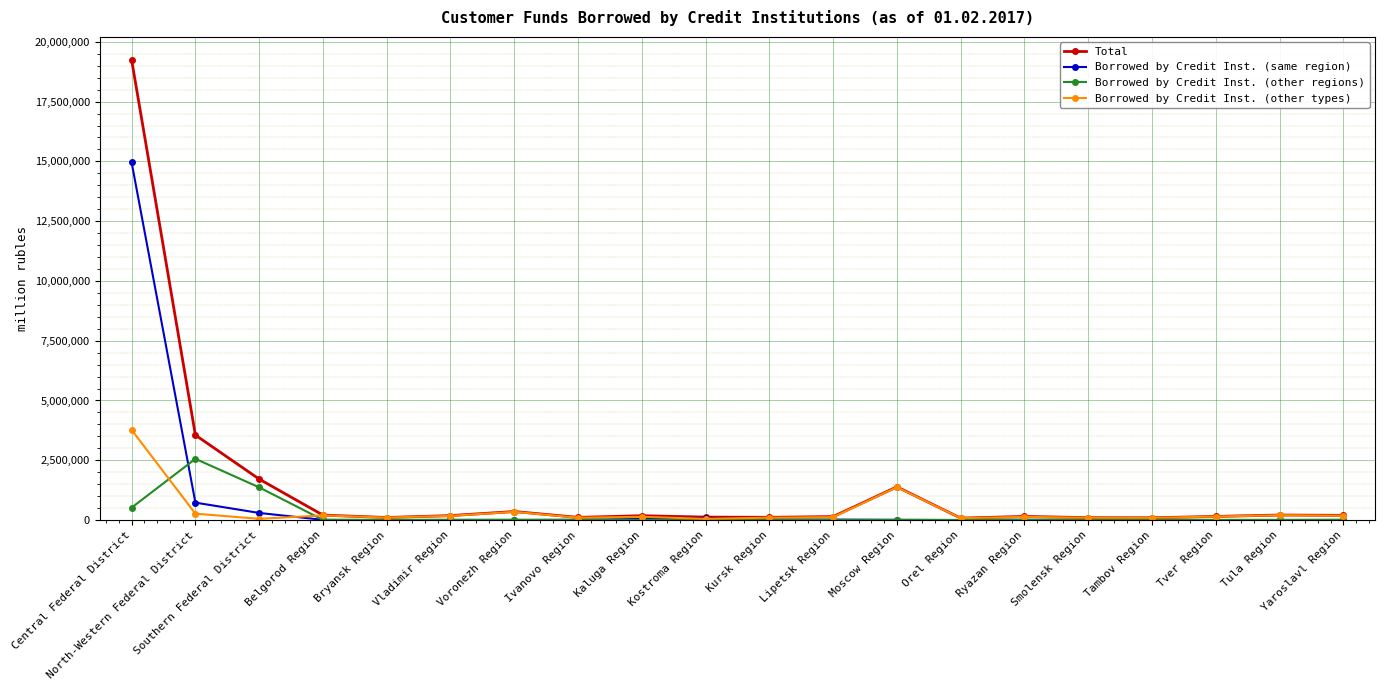

True or false: Borrowed by Credit Inst. (other regions) has more than 2 points higher than both neighbors.

True